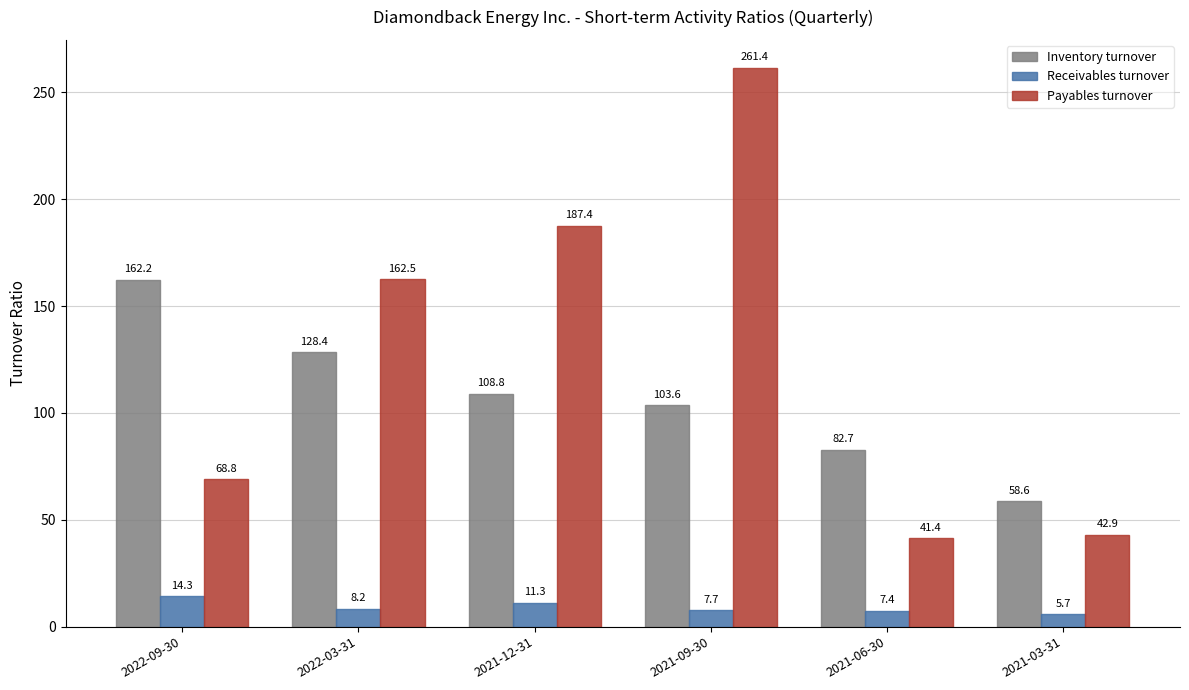

How many distinct data groups are displayed?

3